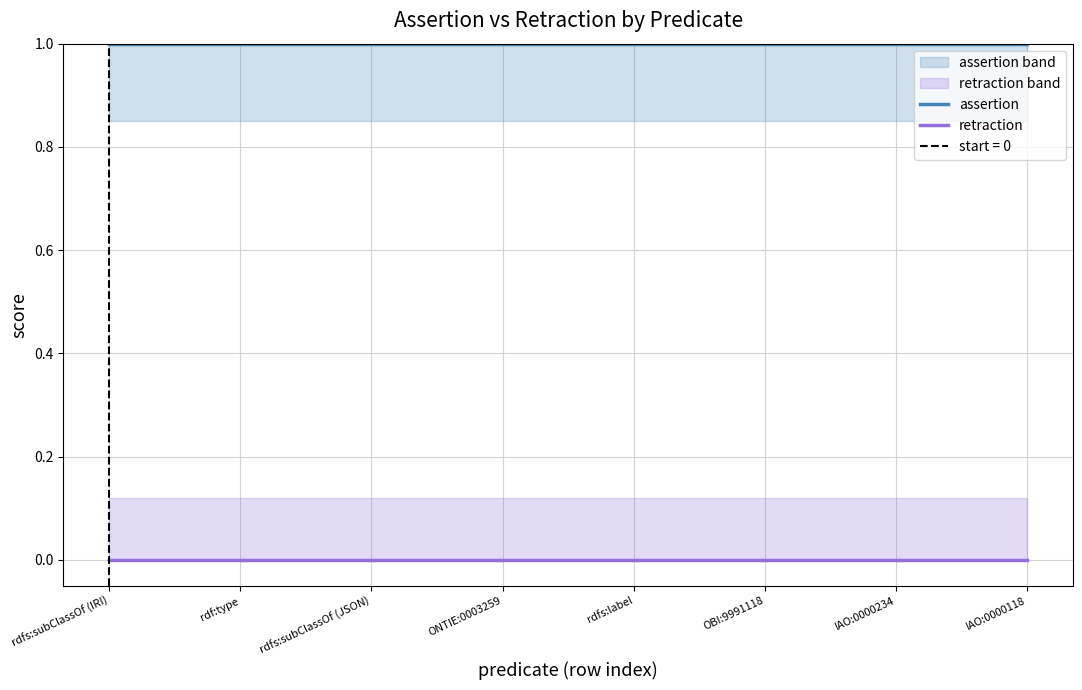

Does the chart display data point markers on the line(s)?

No